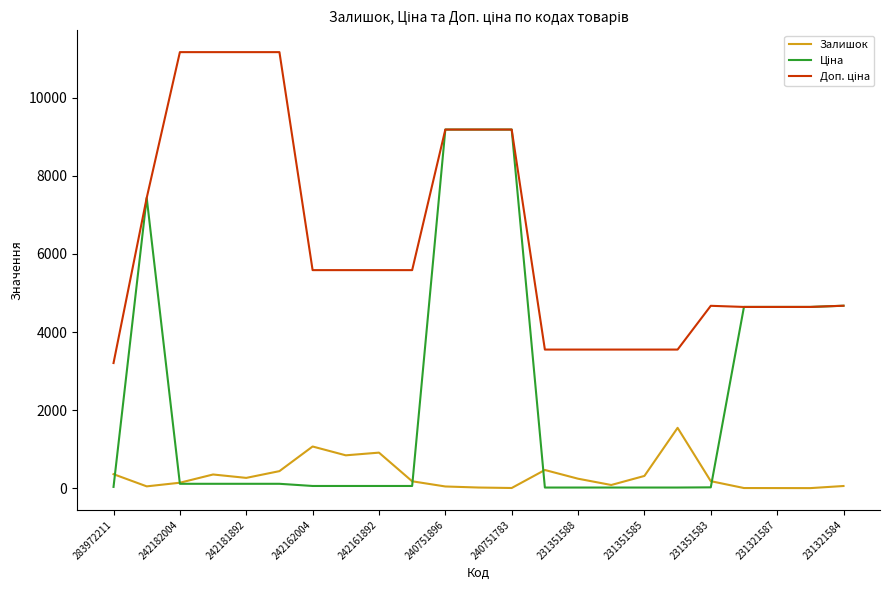

What is the greatest value displayed?

11169.0